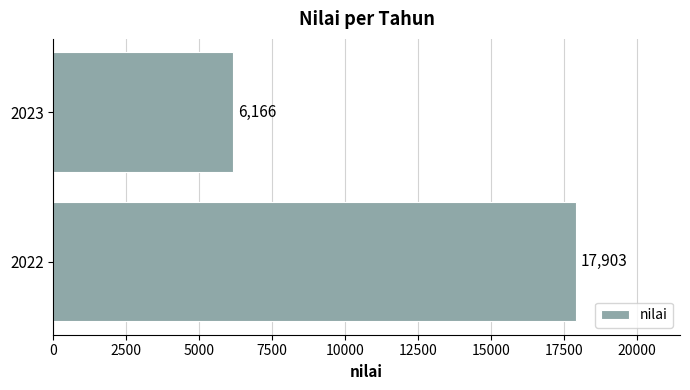

Which label corresponds to the smallest value in the chart?

2023